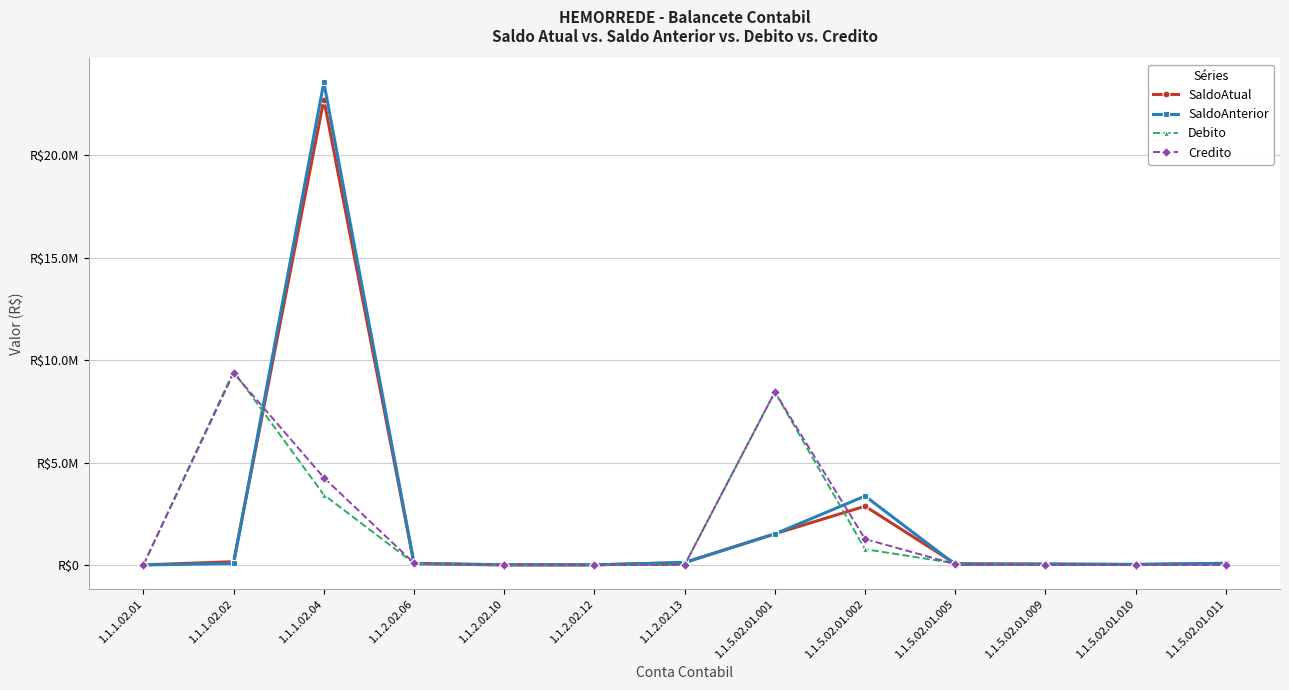

What is the sum of all SaldoAnterior values?

28905040.9